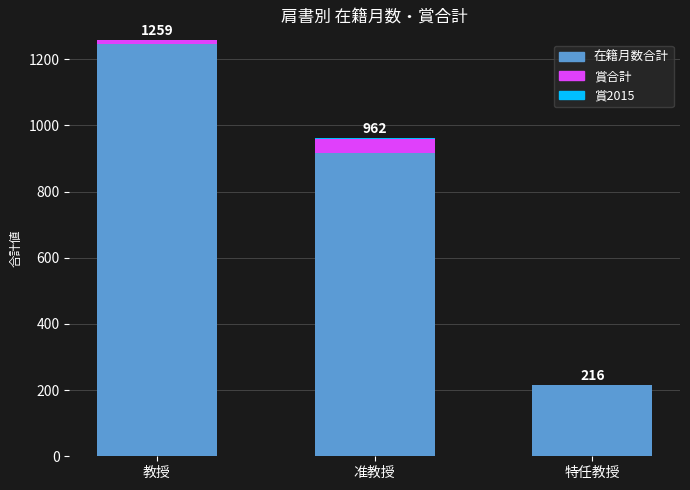

Is it true that 在籍月数合計 equals 1245 at 教授?

True